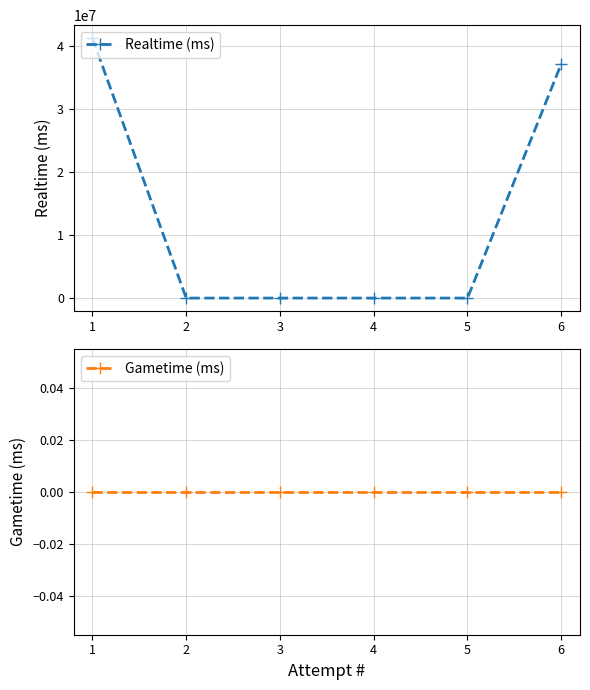

What is the difference between the second highest and minimum values in the Realtime (ms) series?

37126751